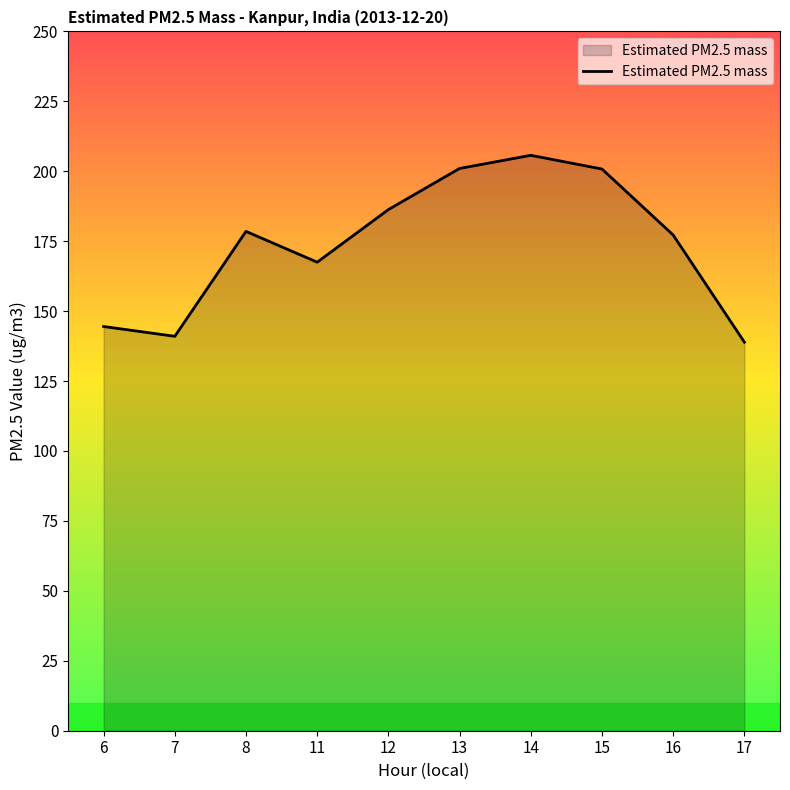

True or false: the data shows 89.2 at 8.

False